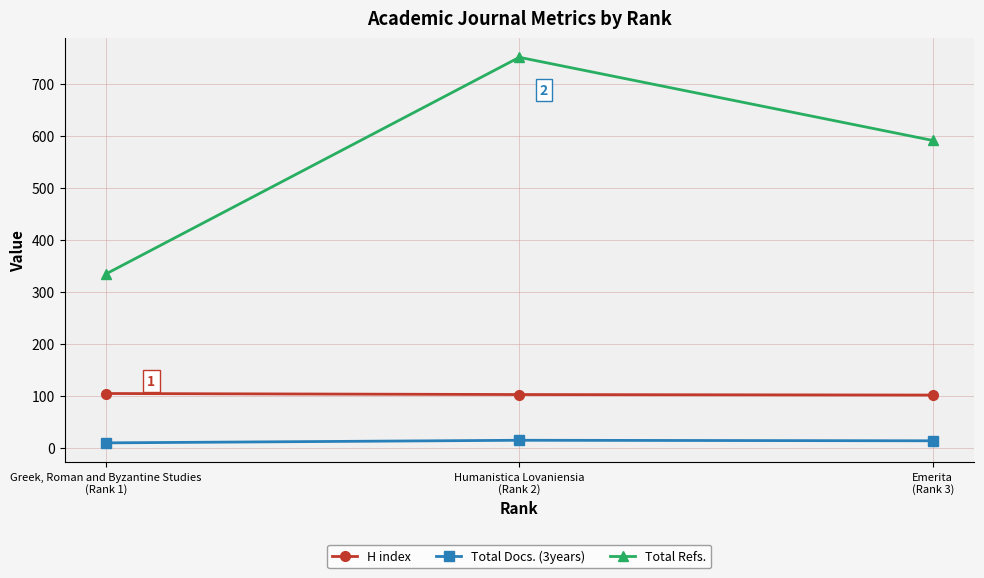

What is the average value of the Total Refs. series?

559